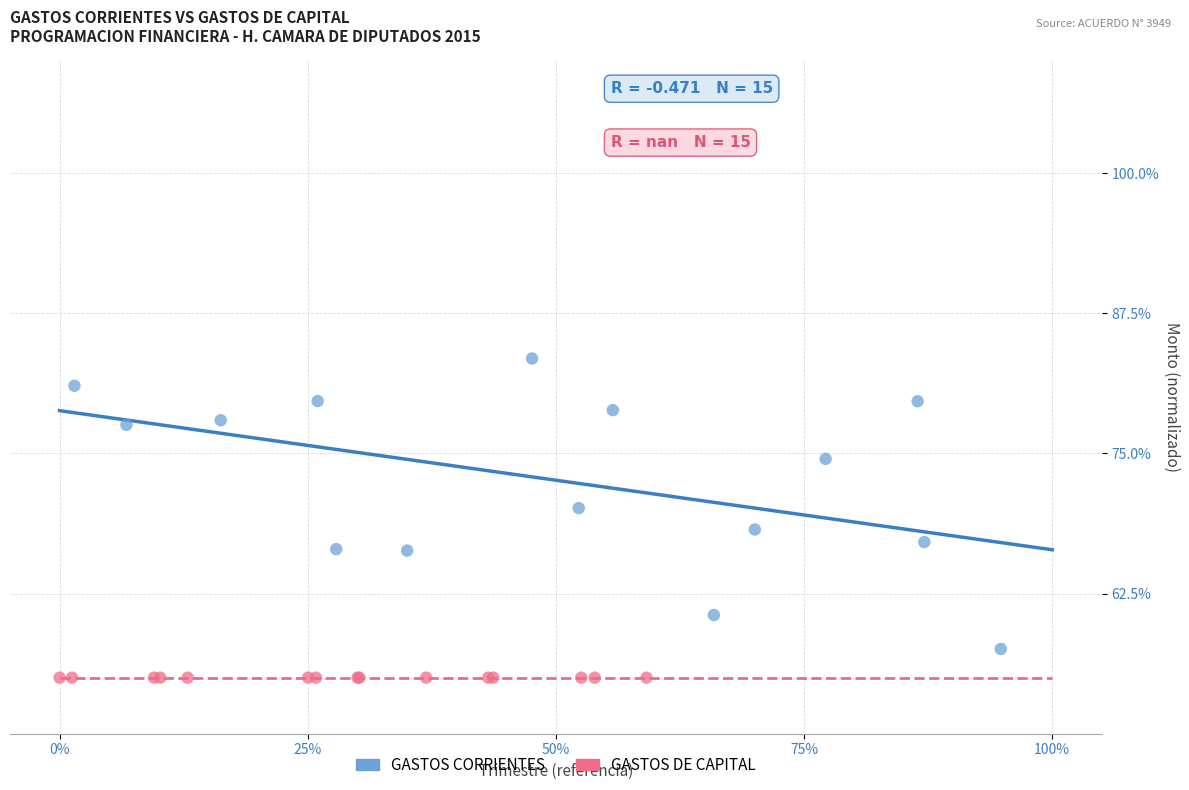

Which series reaches the minimum Y coordinate?

GASTOS DE CAPITAL